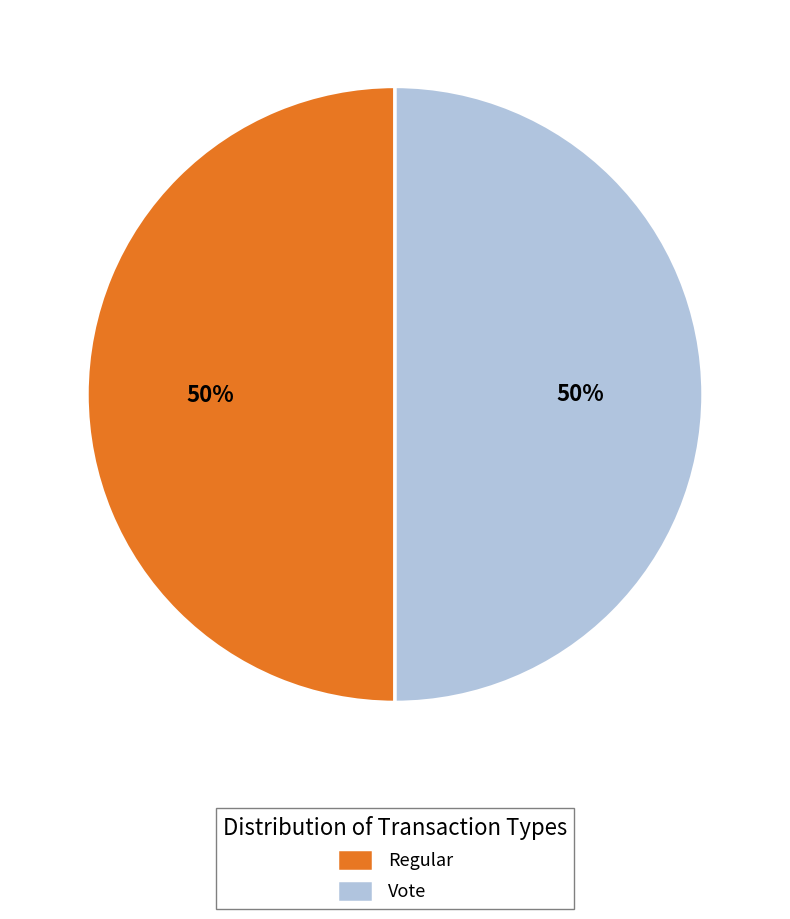

To the nearest percent, what is the combined percentage of Vote and Regular?

100%